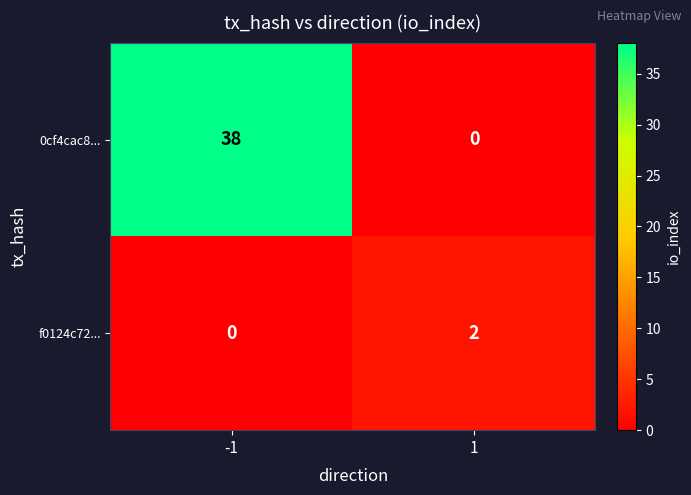

True or false: f0124c72... has a value of 3 at 1.

False